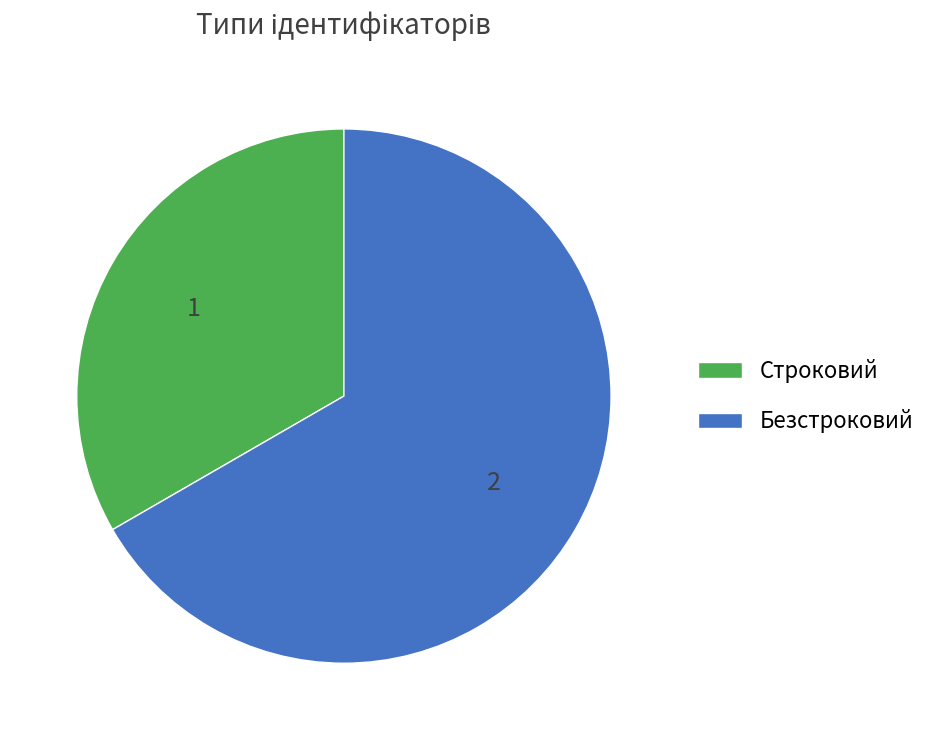

Which category has the smallest portion of the pie?

Строковий